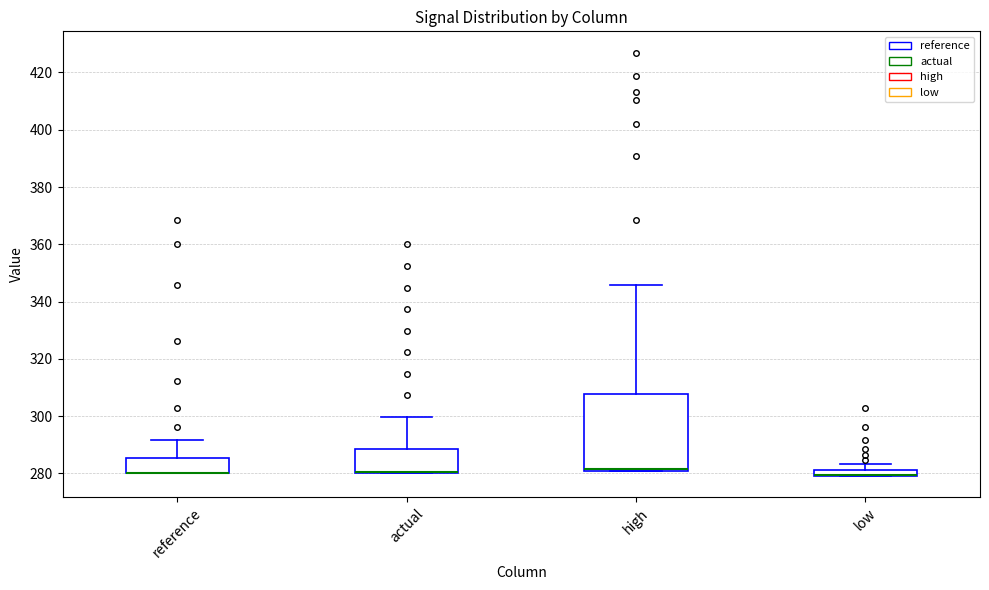

Comparing the boxes themselves (not the whiskers), which one is the tallest?

high